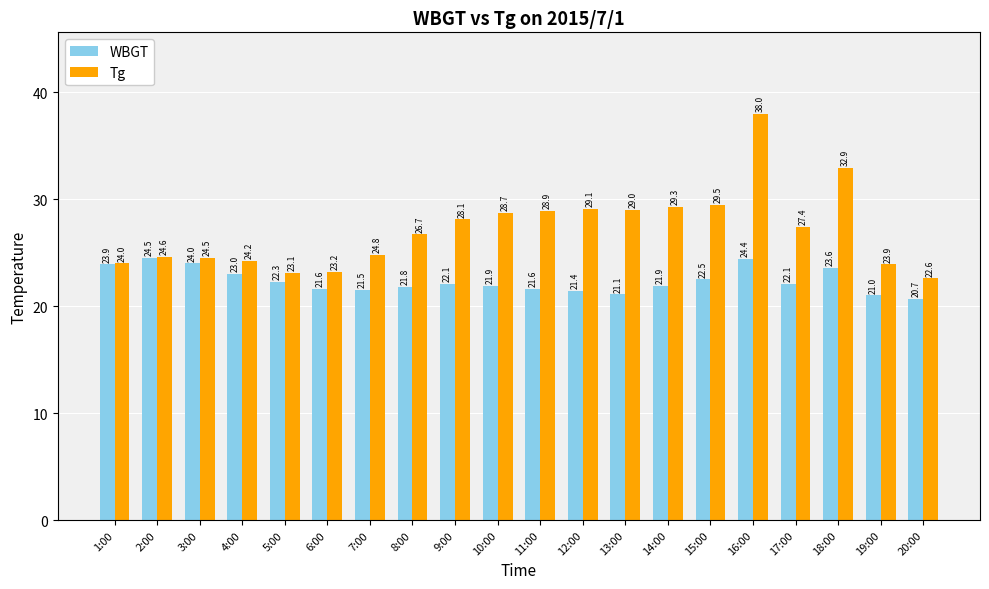

What is the maximum value for Tg?

38.0